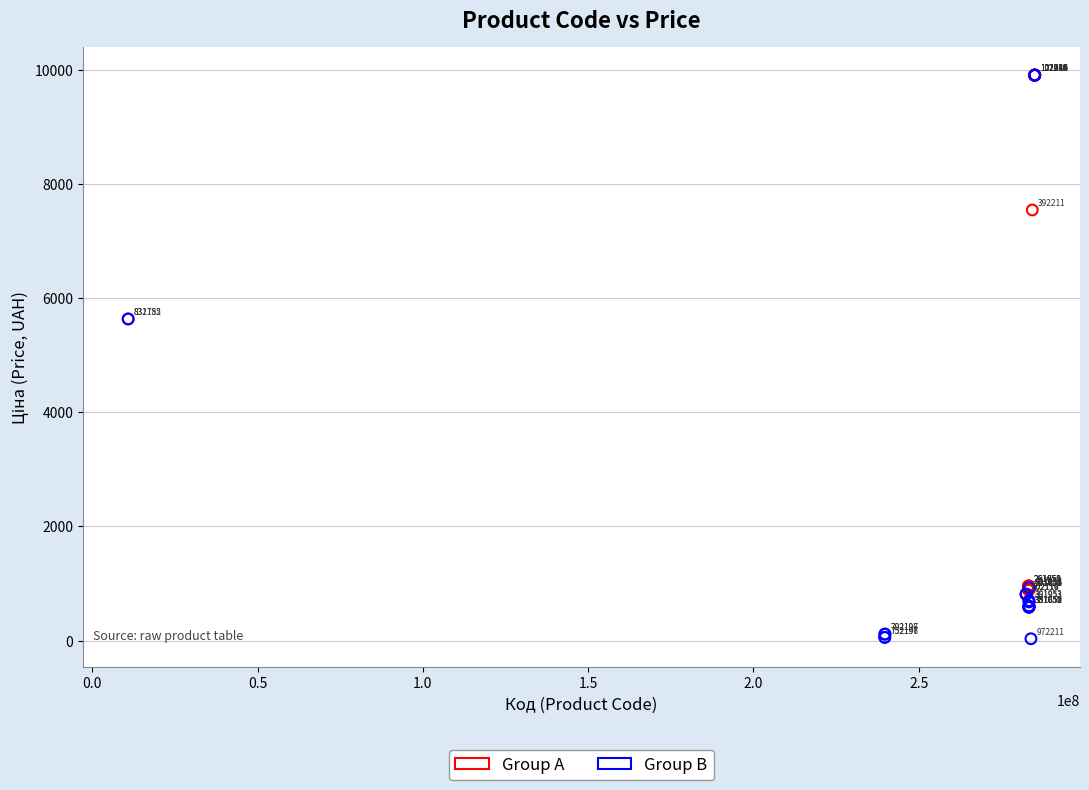

Which series has the widest spread of Y values?

Group B